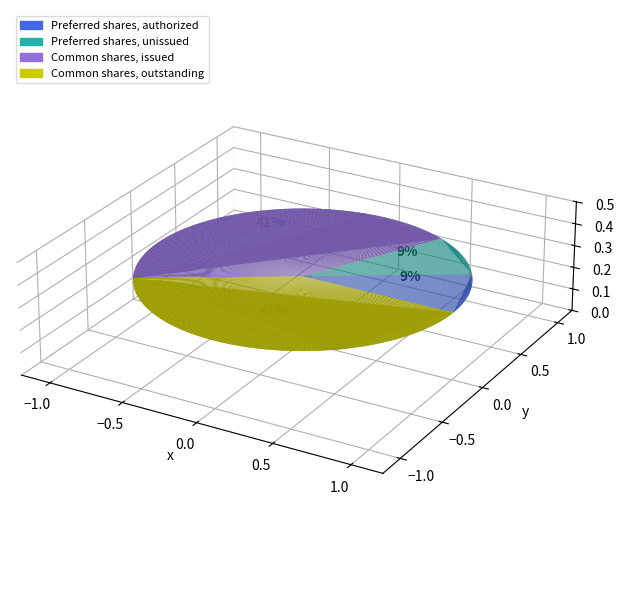

Which slice is the largest?

Common shares, issued